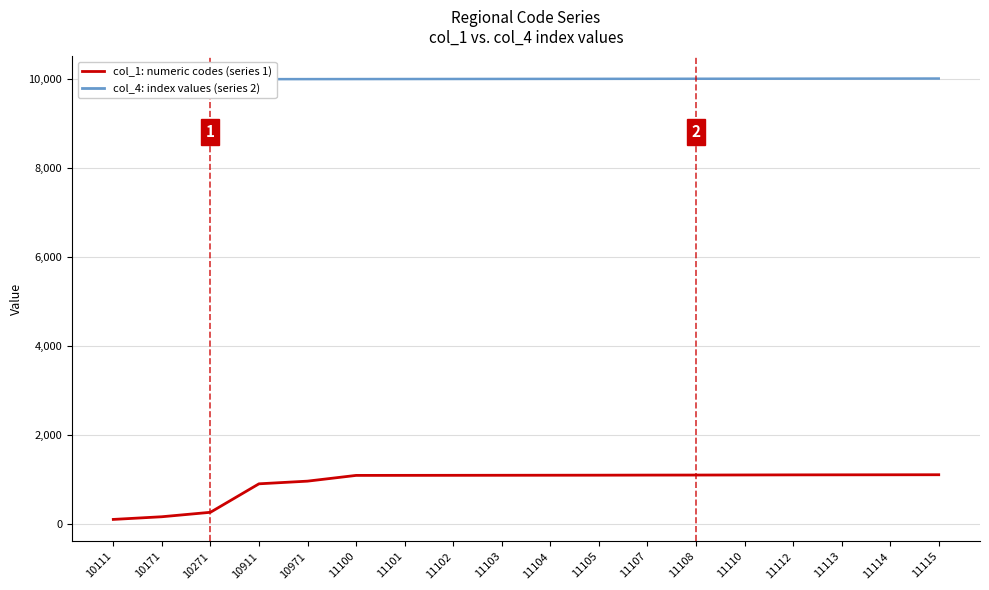

Which series changed the most between 10971 and 11100?

col_1: numeric codes